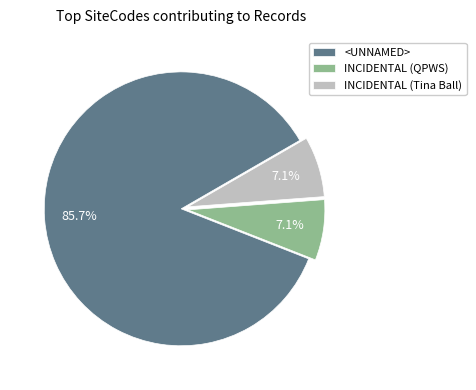

Between <UNNAMED> and INCIDENTAL (QPWS), which is larger?

<UNNAMED>